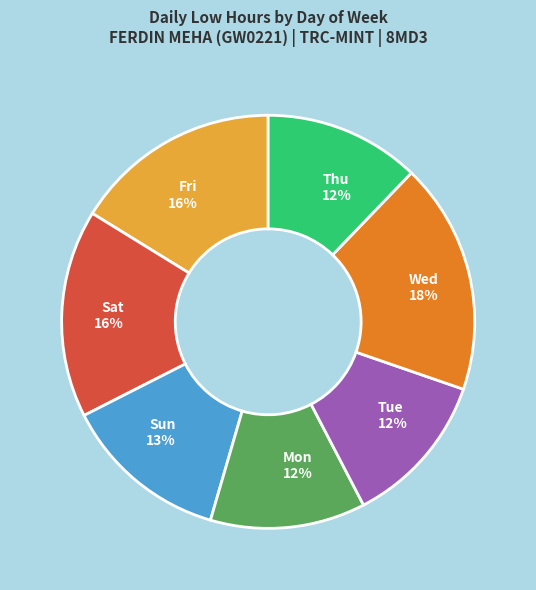

To the nearest percent, what is the average slice percentage?

14%